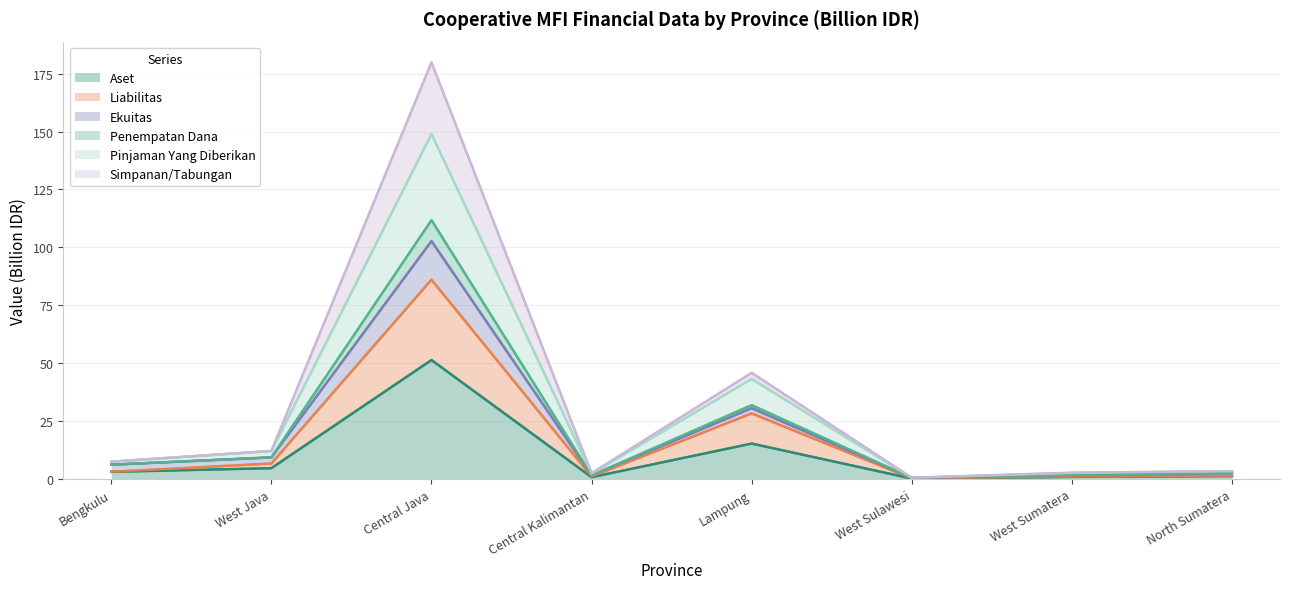

Read the Penempatan Dana value at North Sumatera.

3.4